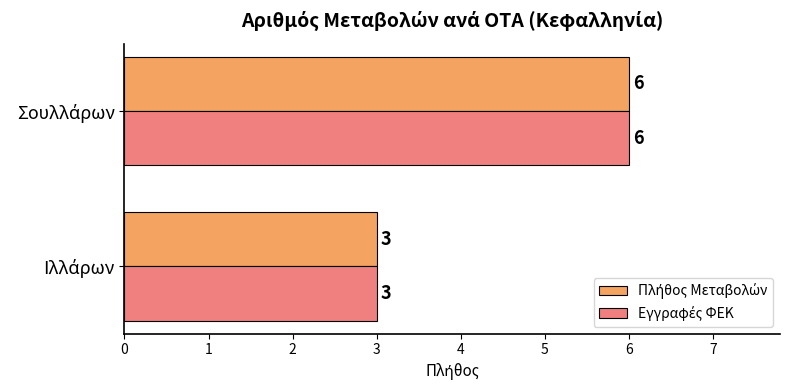

What is the greatest value displayed?

6